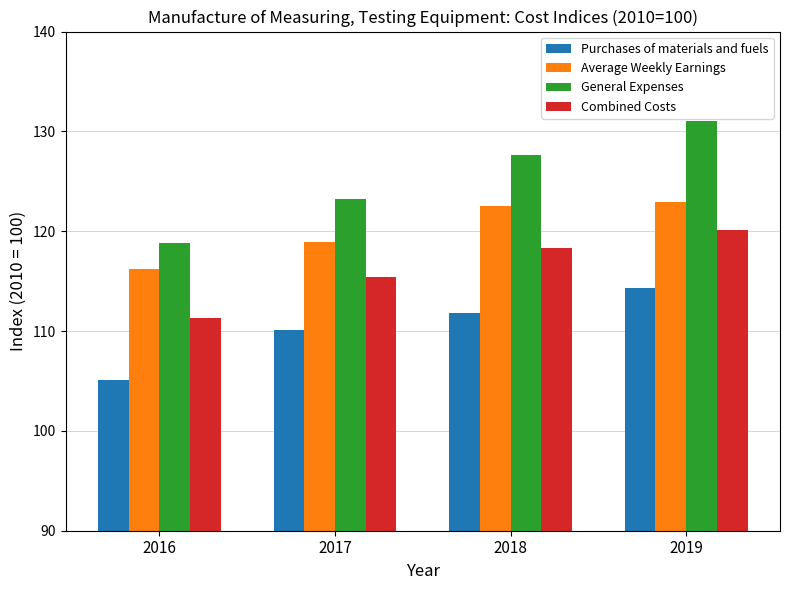

What is the value of the General Expenses bar at the 1st from the left?

118.8